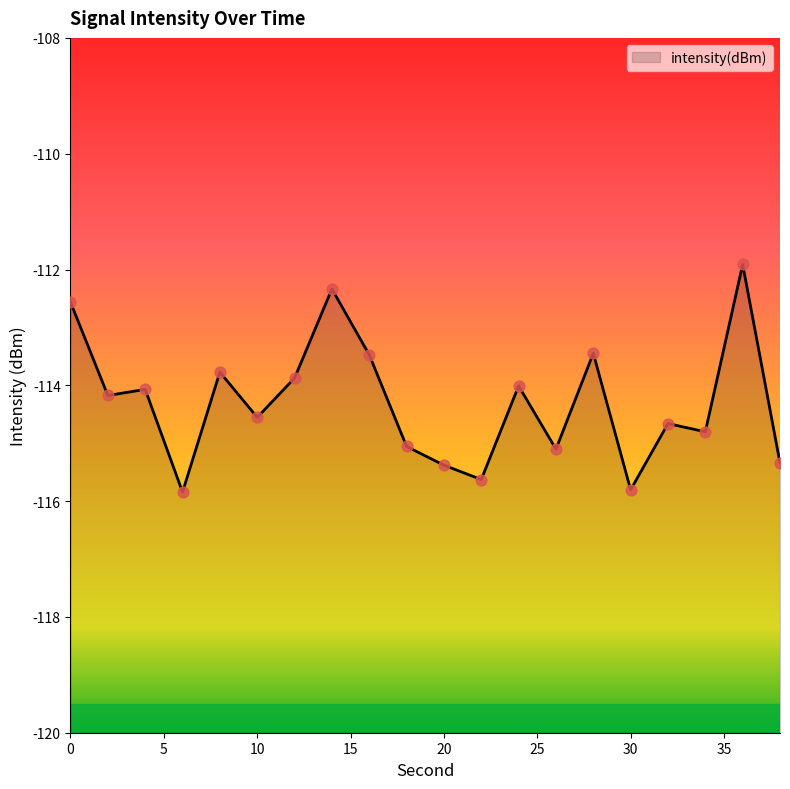

Between 6 and 16, which is larger?

16